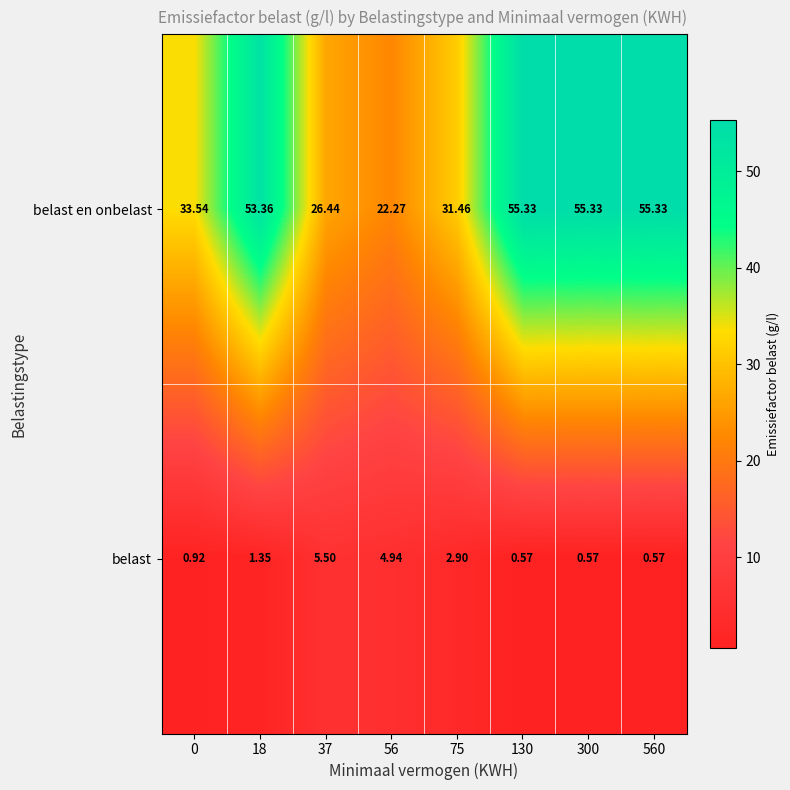

Is the value of belast at 0 greater than the value of belast en onbelast at 56?

No